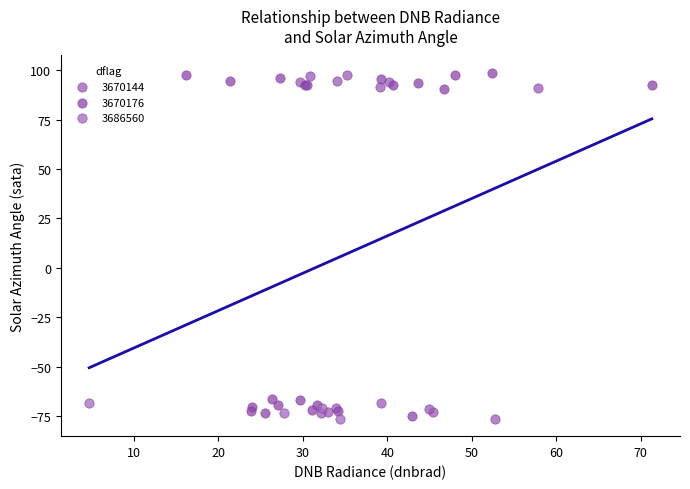

What are all the series names shown in the legend?

3670144, 3670176, 3686560